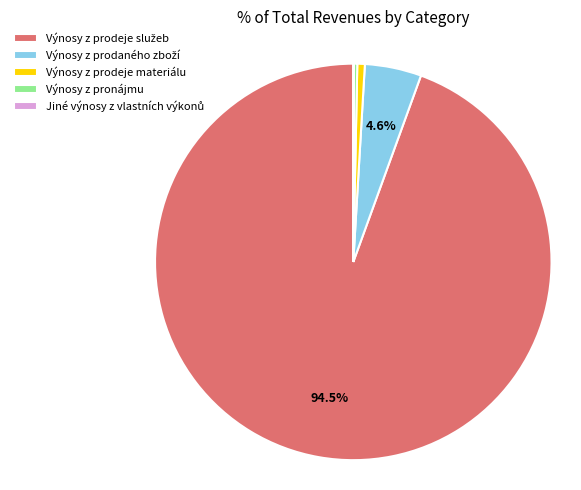

Is there a majority slice in this chart?

Yes